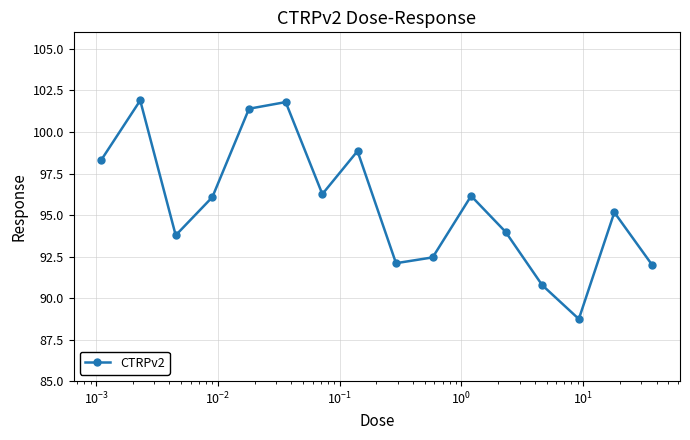

What is the difference between the maximum and minimum values?

13.2